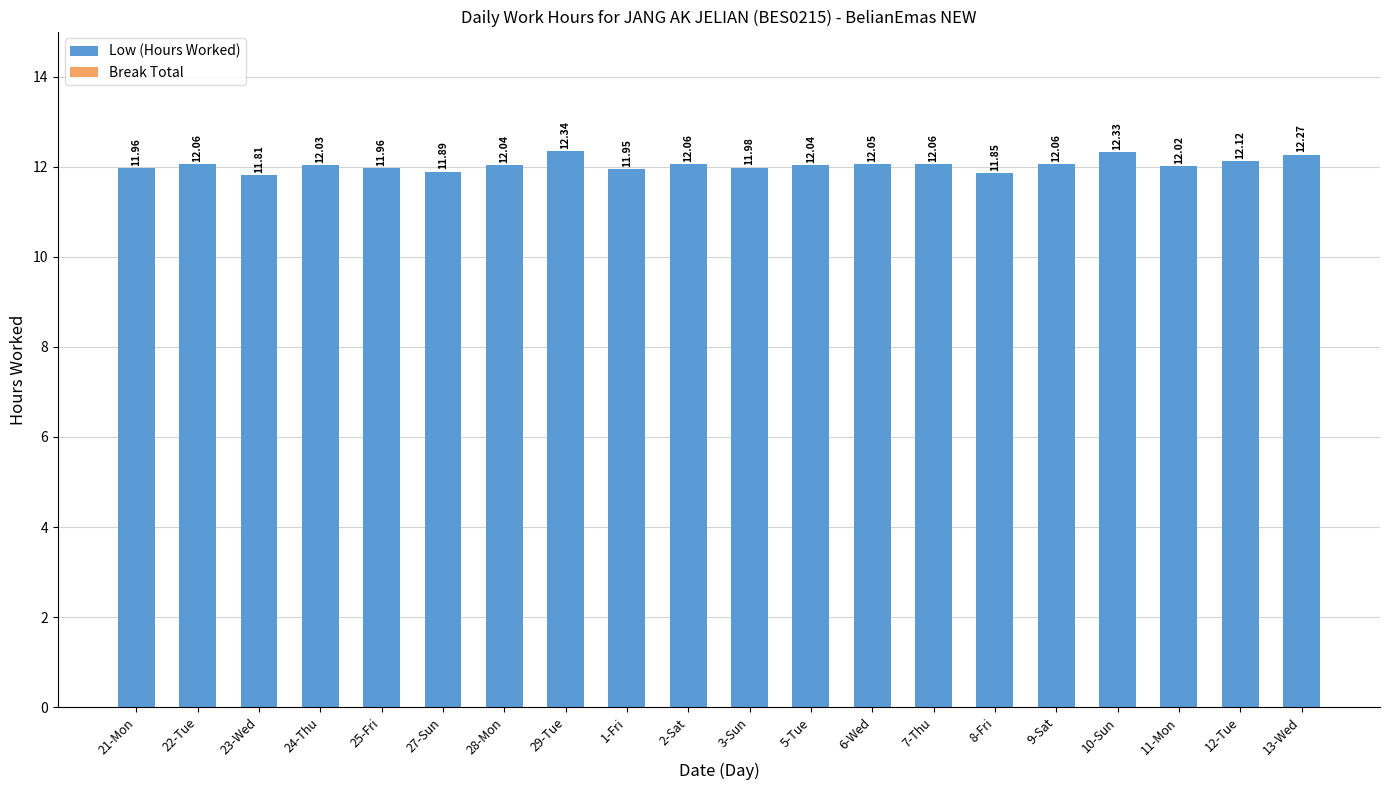

Between 8-Fri and 2-Sat, which is larger?

2-Sat